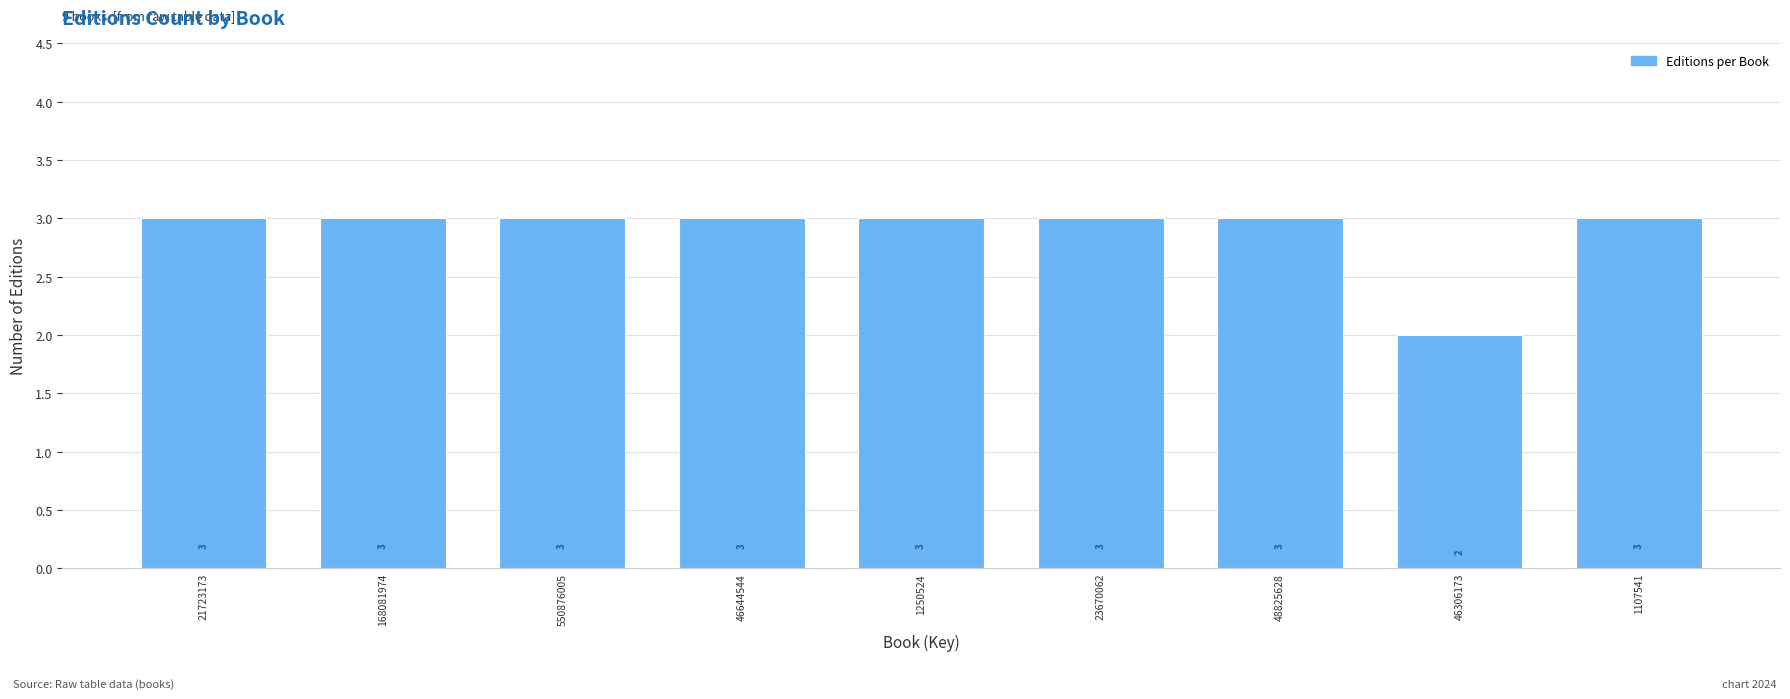

Reading left to right, list all the values displayed in this chart.

3	3	3	3	3	3	3	2	3